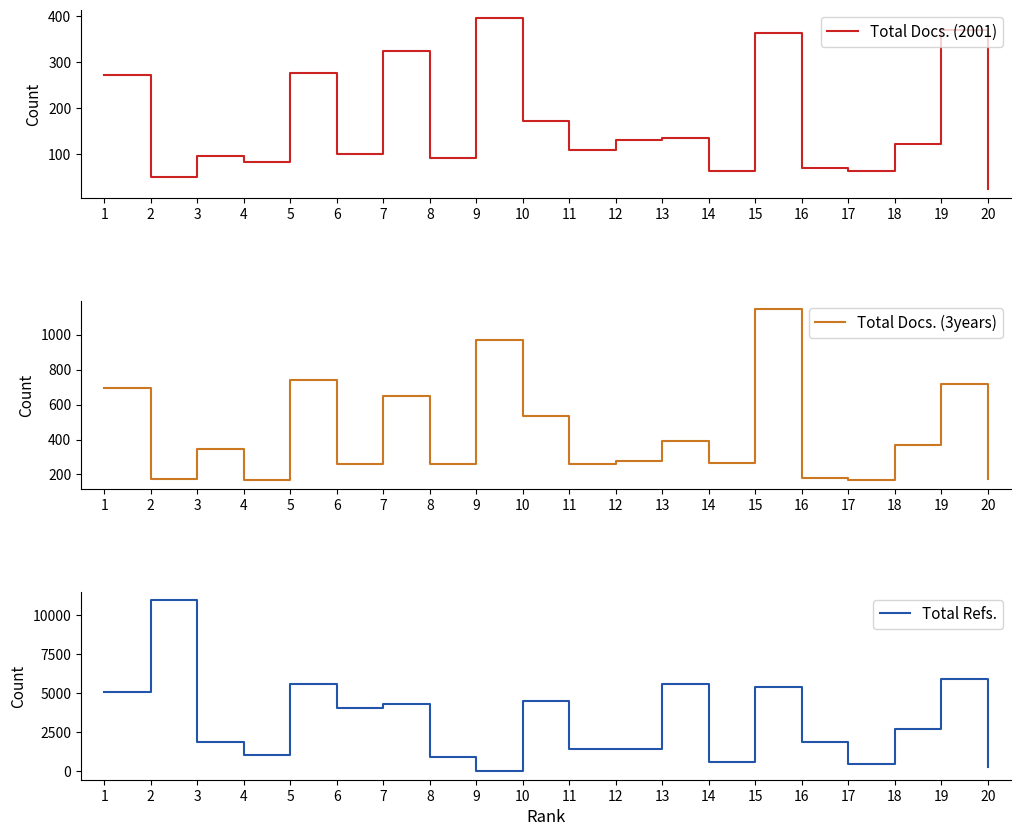

How many interior local valleys does the Total Docs. (3years) series have?

7